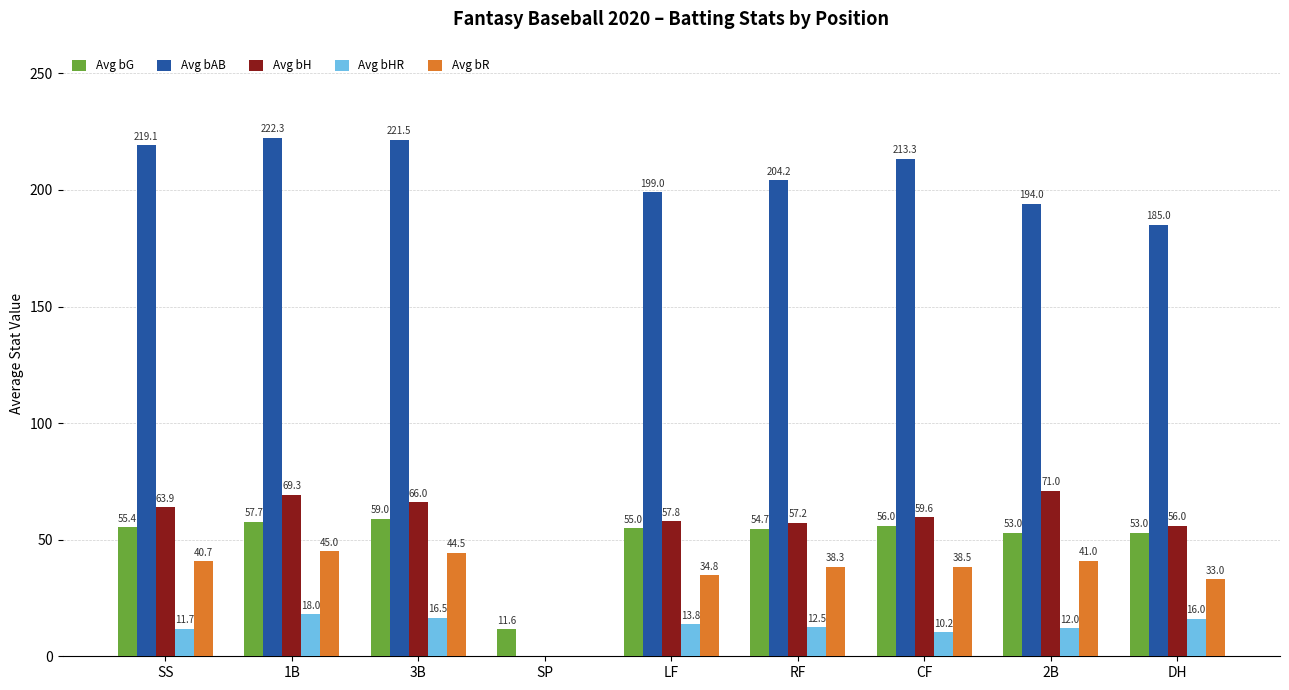

What is the sum of all Avg bG values?

455.4